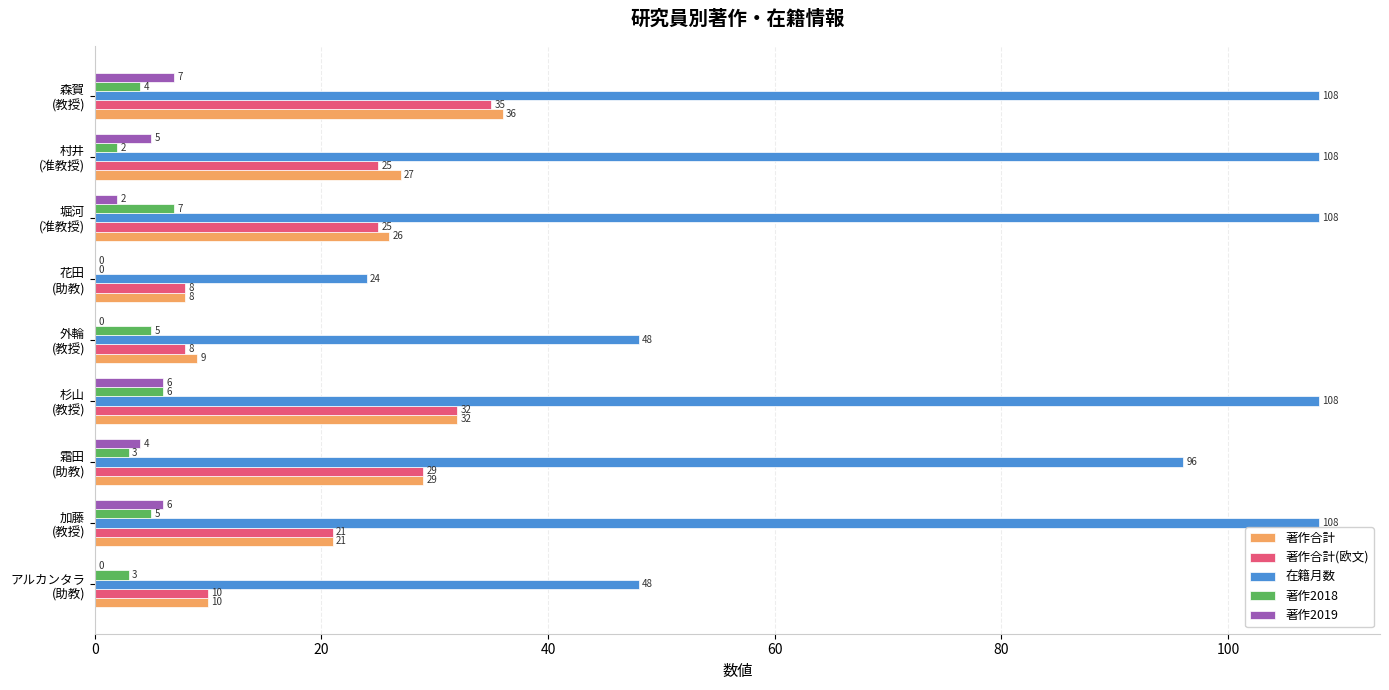

Which series has the largest total across all categories?

在籍月数